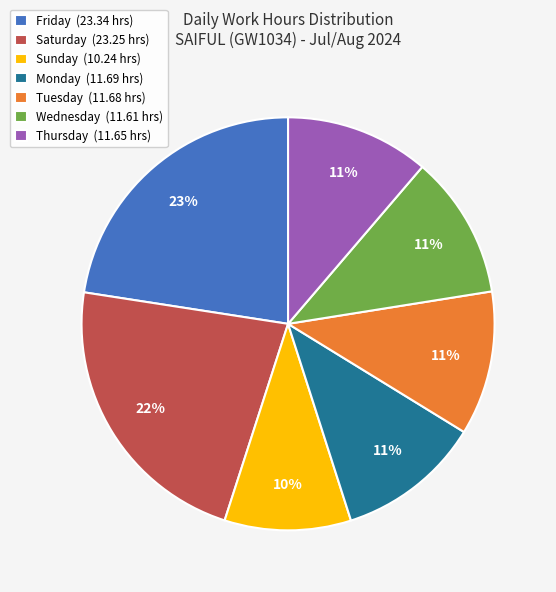

Is there a majority slice in this chart?

No